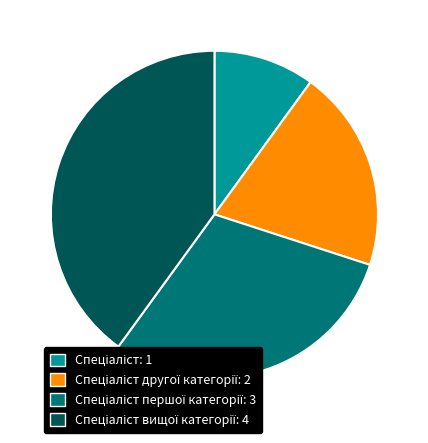

Is there any slice that represents more than half of the pie?

No